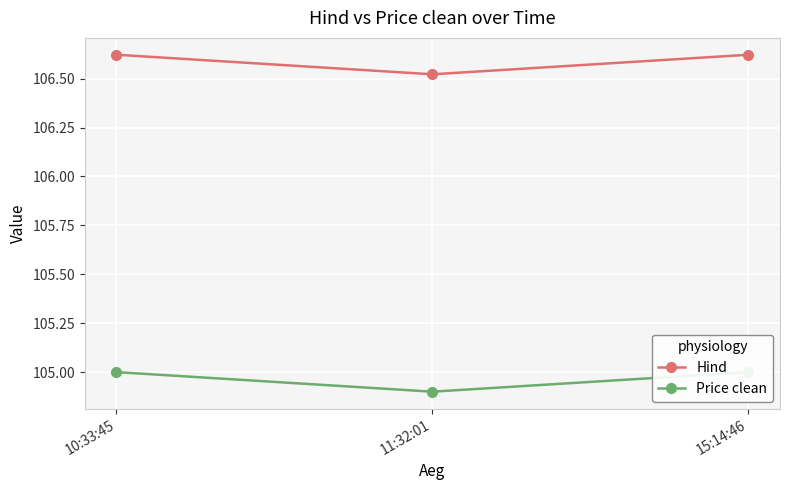

Reading left to right, what are all the values shown in this chart?

Hind: 10:33:45=106.6	11:32:01=106.5	15:14:46=106.6
Price clean: 10:33:45=105.0	11:32:01=104.9	15:14:46=105.0